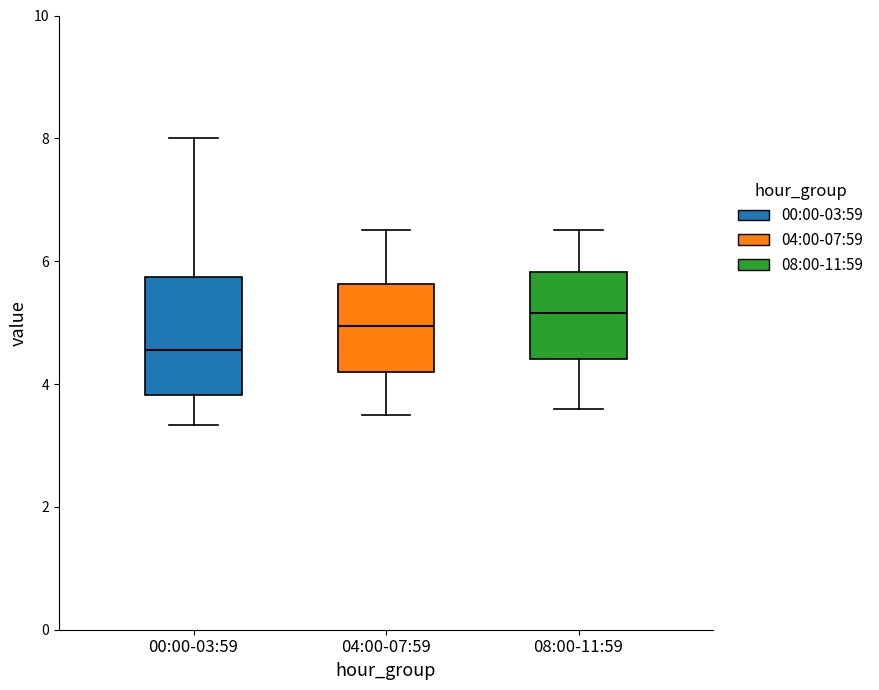

Which box's median line is the lowest?

00:00-03:59